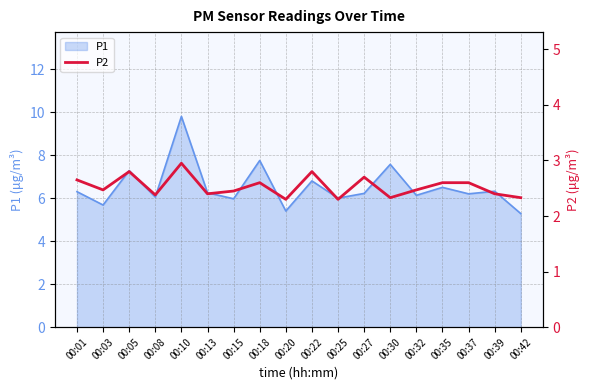

The value at 00:42 is 2.3. True or false?

True